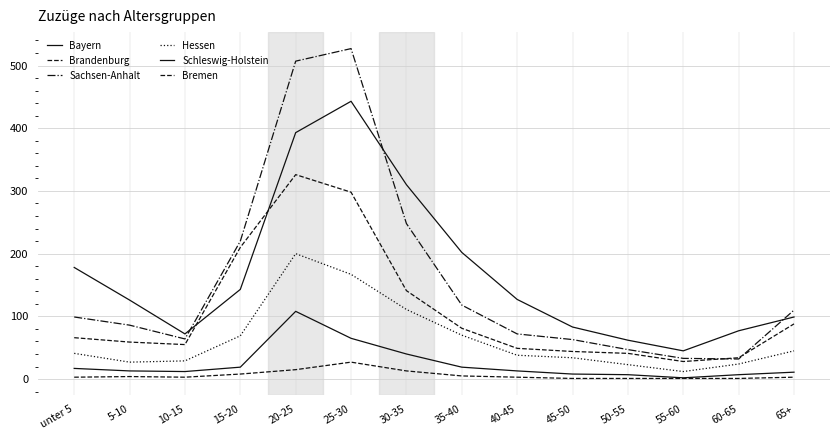

What is the difference between the Sachsen-Anhalt values at 45-50 and 65+?

47